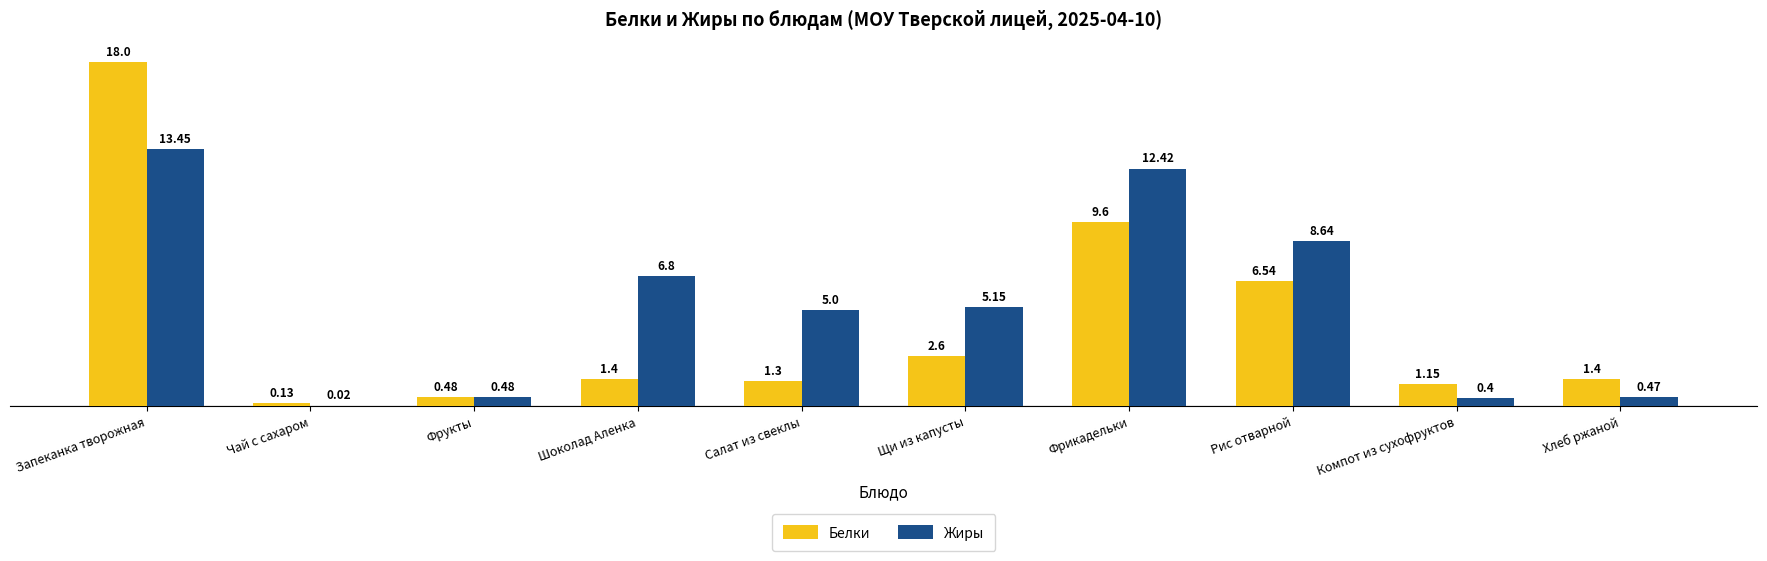

The value of Белки at Запеканка творожная is 27.8. True or false?

False